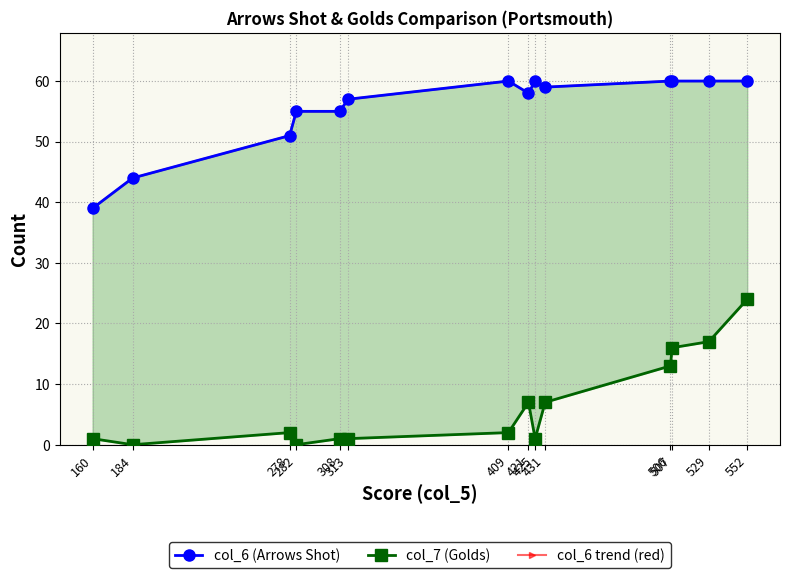

Where is col_6 trend (red) nearest to the value 49?

278